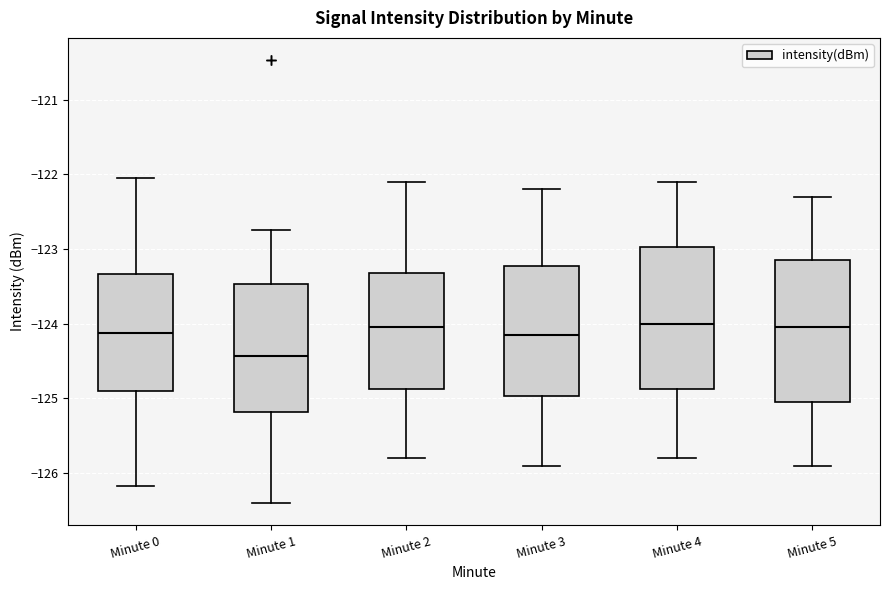

Which box has the lowest median line?

Minute 1